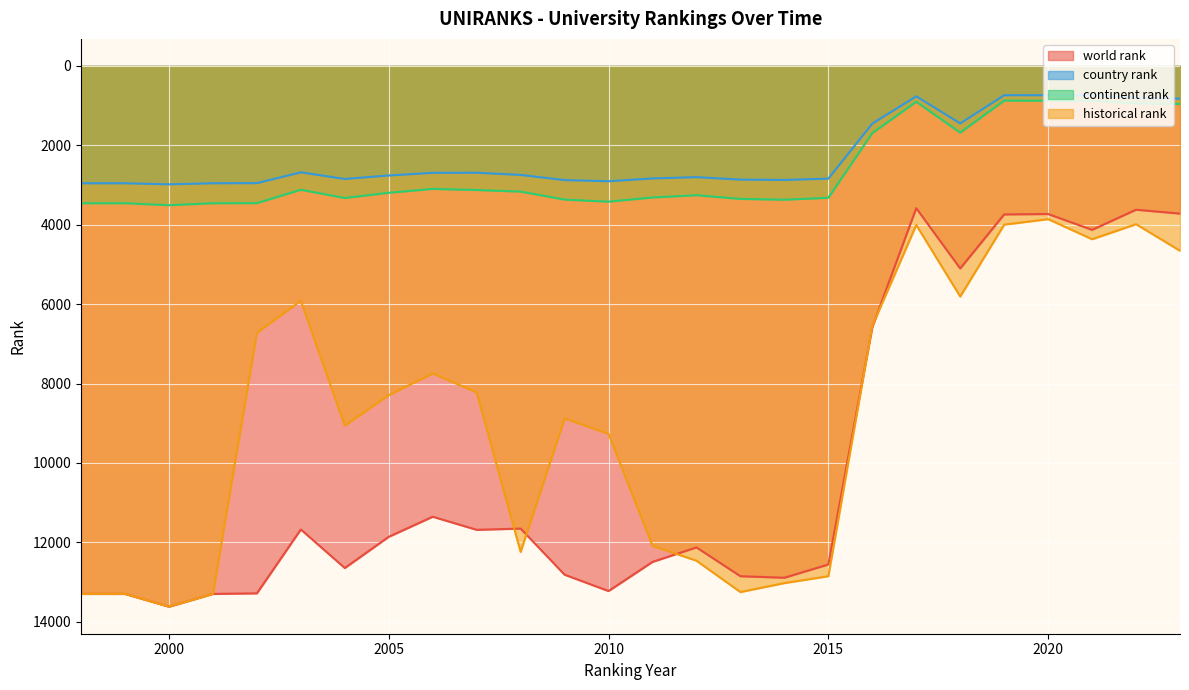

Which series has the largest total across all categories?

world rank